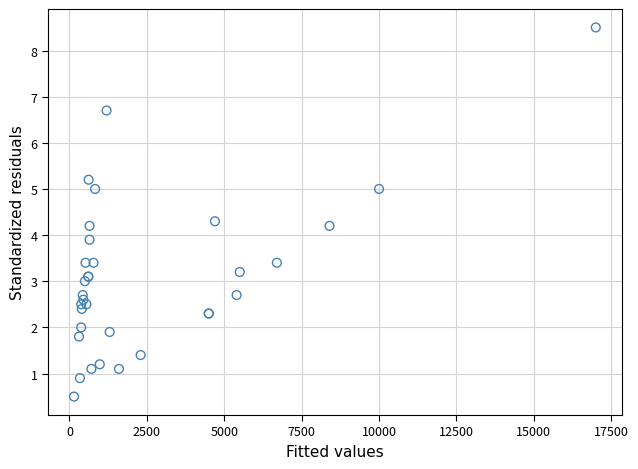

What Y value in the scatter plot is closest to 4?

3.9